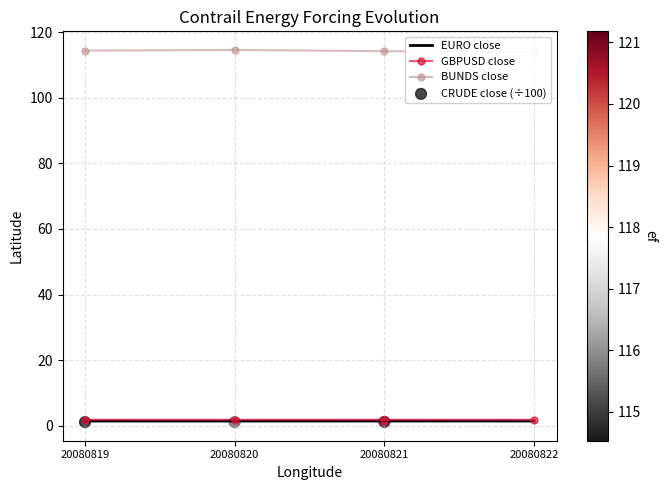

Which series contains the lowest Y value?

EURO_close